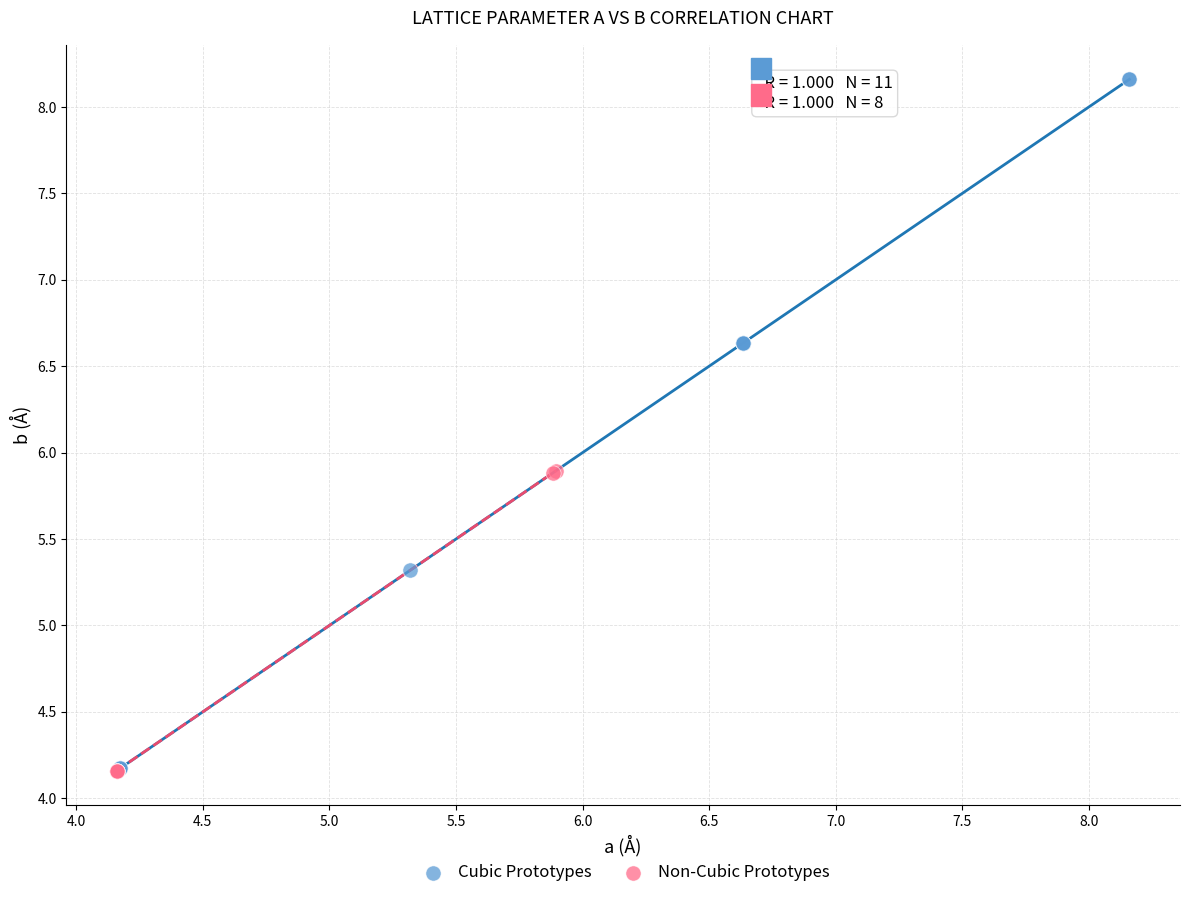

Which series reaches the maximum Y coordinate?

Cubic Prototypes